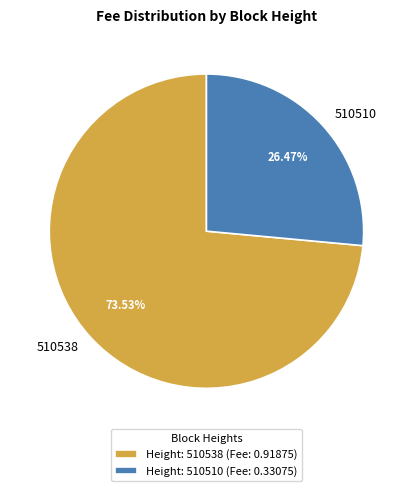

Is 510510 the majority of the pie?

No